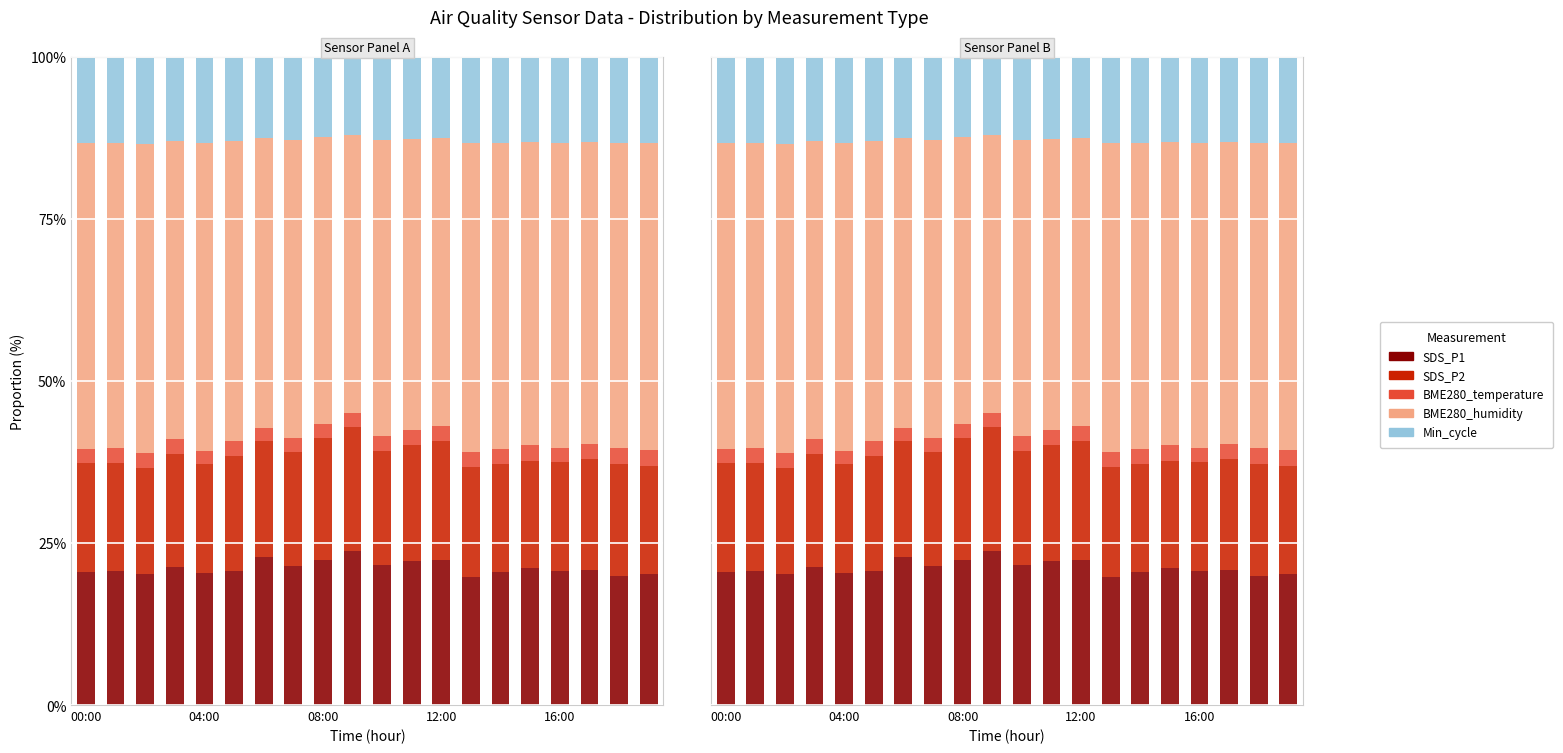

How many bars are there in each group?

5